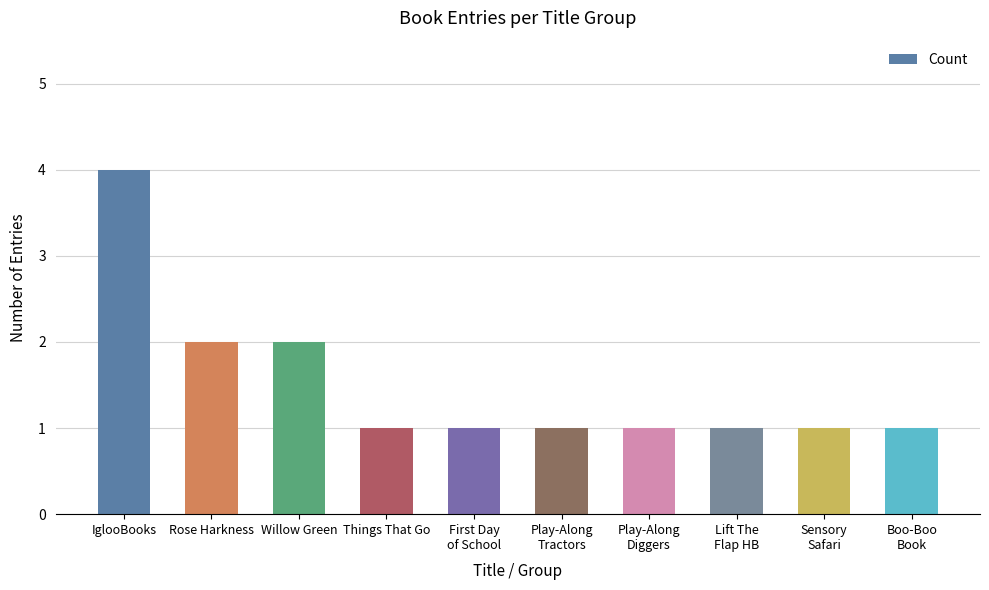

What is the label of the 10th bar from the left?

Boo-Boo
Book